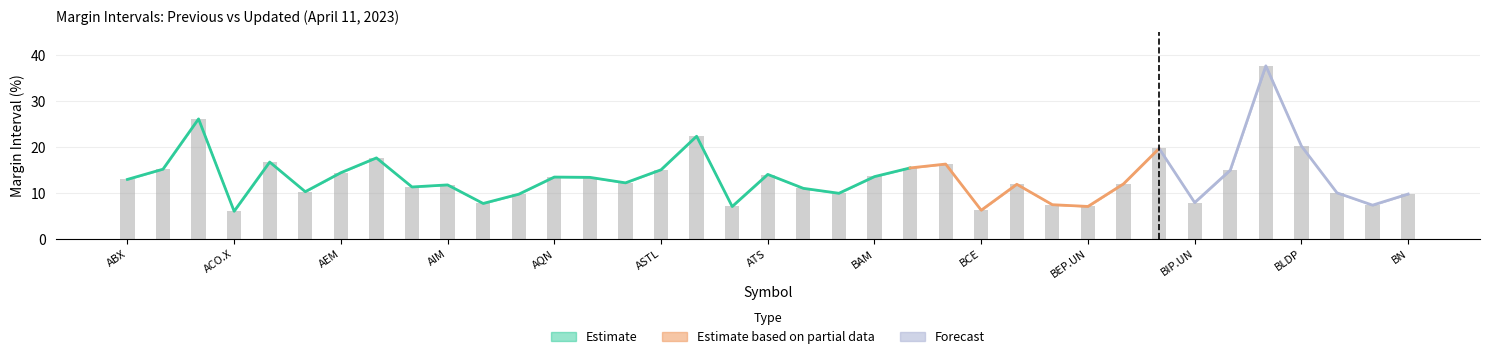

What is the smallest value displayed?

6.0